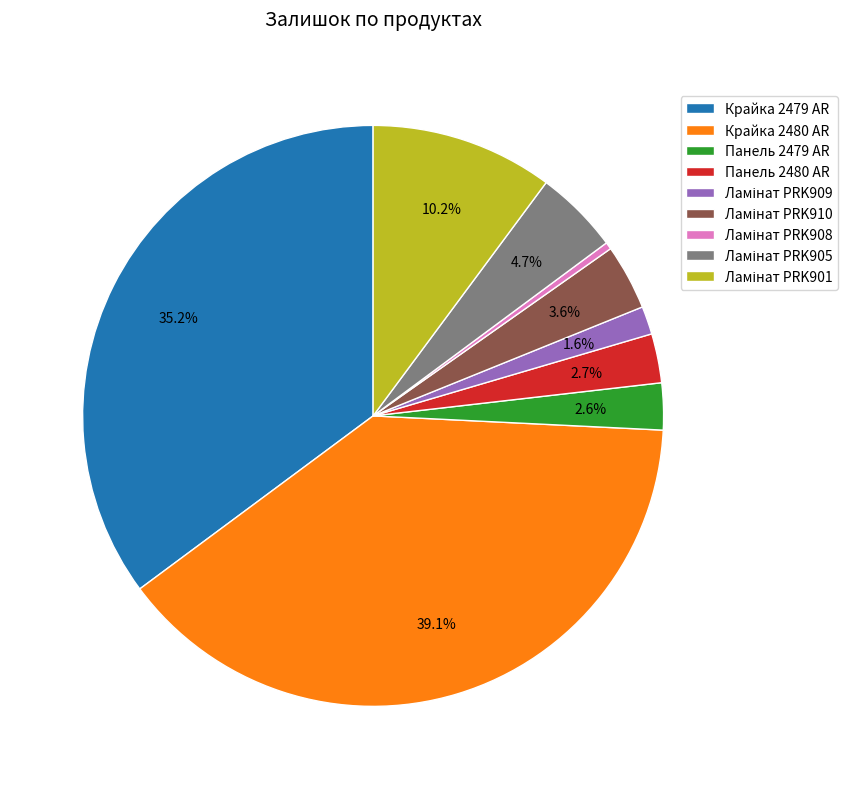

What portion of the pie excludes Крайка 2480 AR?

60.9%